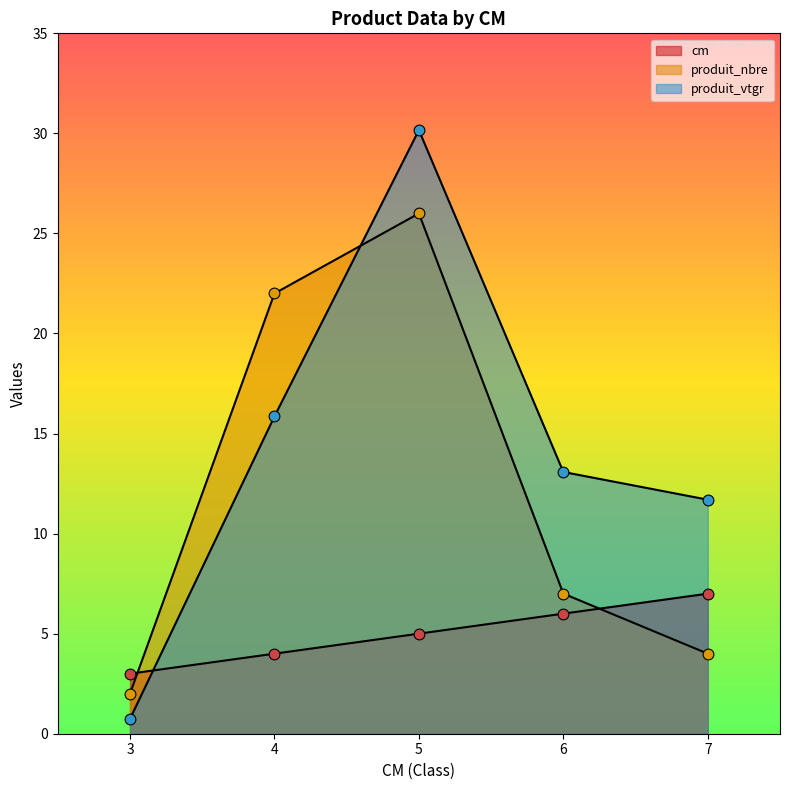

What are all the series names shown in the legend?

cm, produit_nbre, produit_vtgr